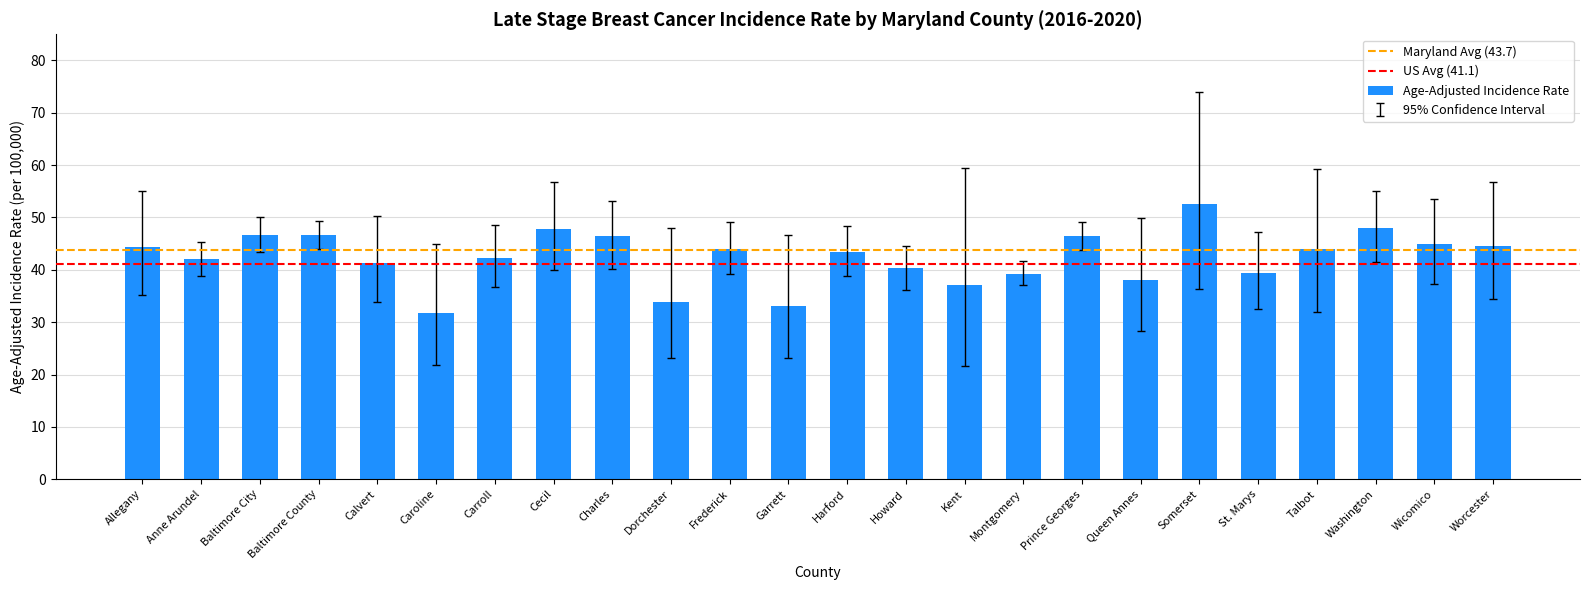

What is the change in value from Cecil to Worcester?

-3.2